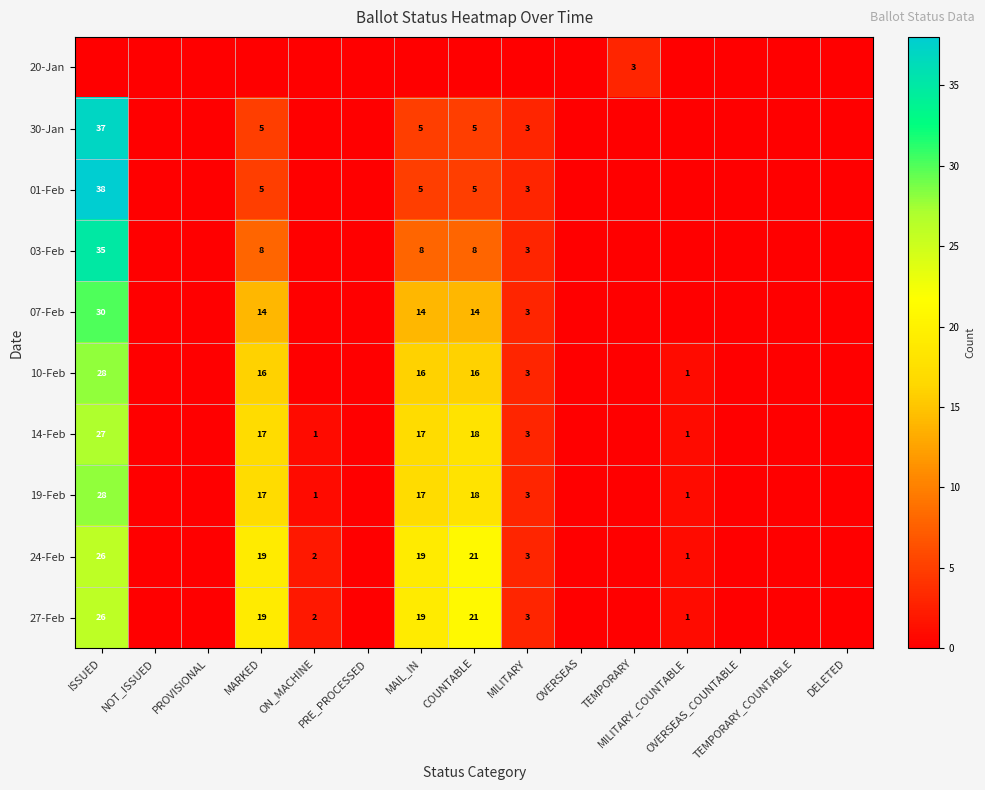

What is the maximum value shown in the chart?

38